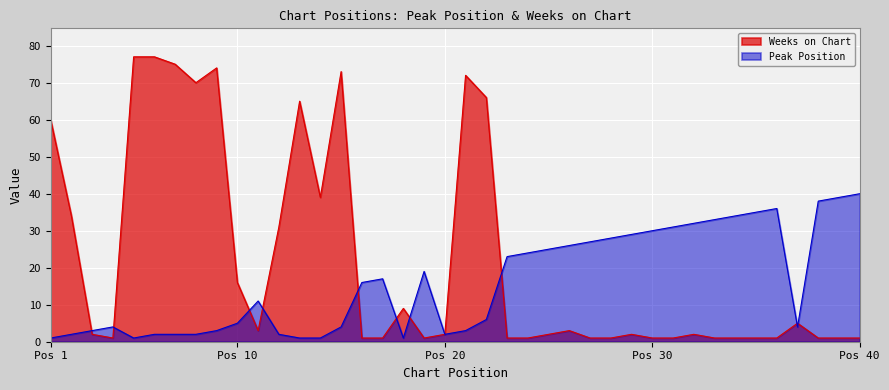

Does the chart display data point markers on the line(s)?

No